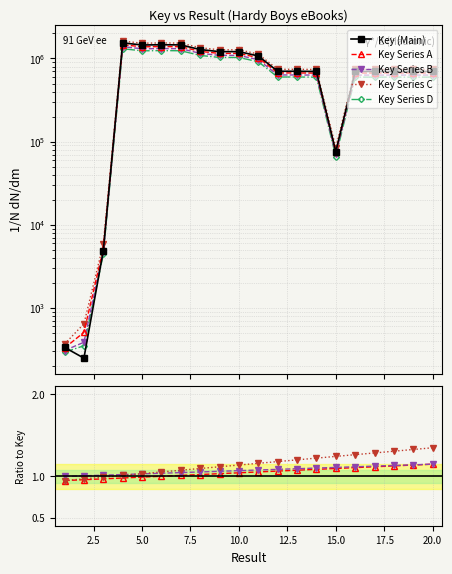

Is it true that the value at 6 is 1462797?

True